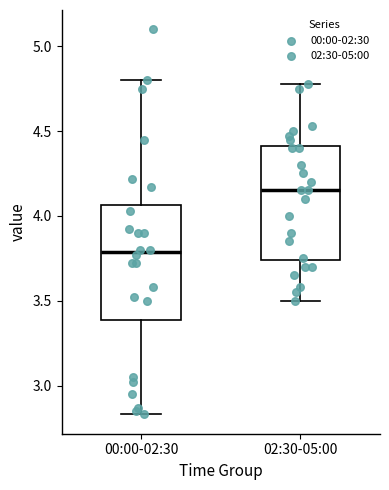

Reading left to right, read every box against the y-axis: the position of its median line, the range the box covers, and the ends of its whiskers. The values are not printed on the chart, so give them approximately, as read against the axis.

00:00-02:30: median 3.80, box 3.40 to 4.05, whiskers 2.85 to 4.80
02:30-05:00: median 4.15, box 3.75 to 4.40, whiskers 3.50 to 4.80